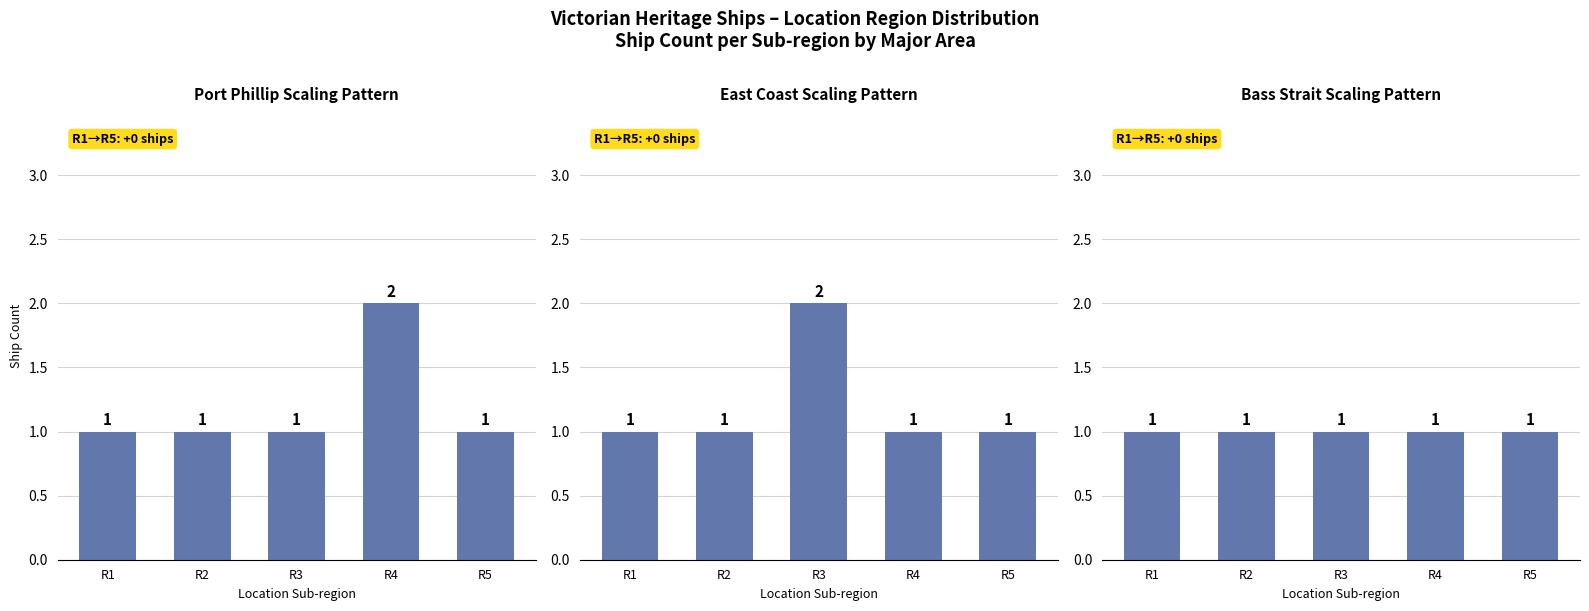

What is the maximum value for Bass Strait?

1